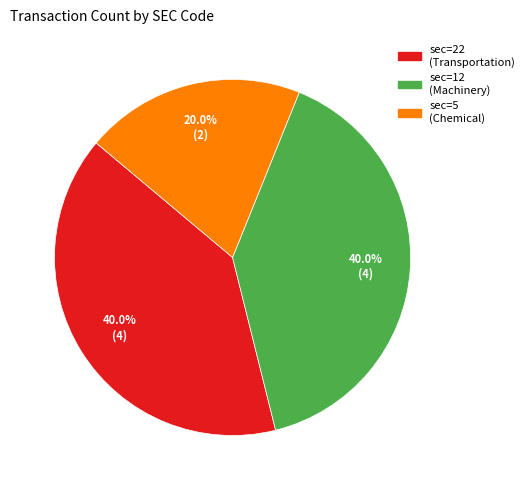

Does sec=5 (Chemical) represent more than half of the total?

No